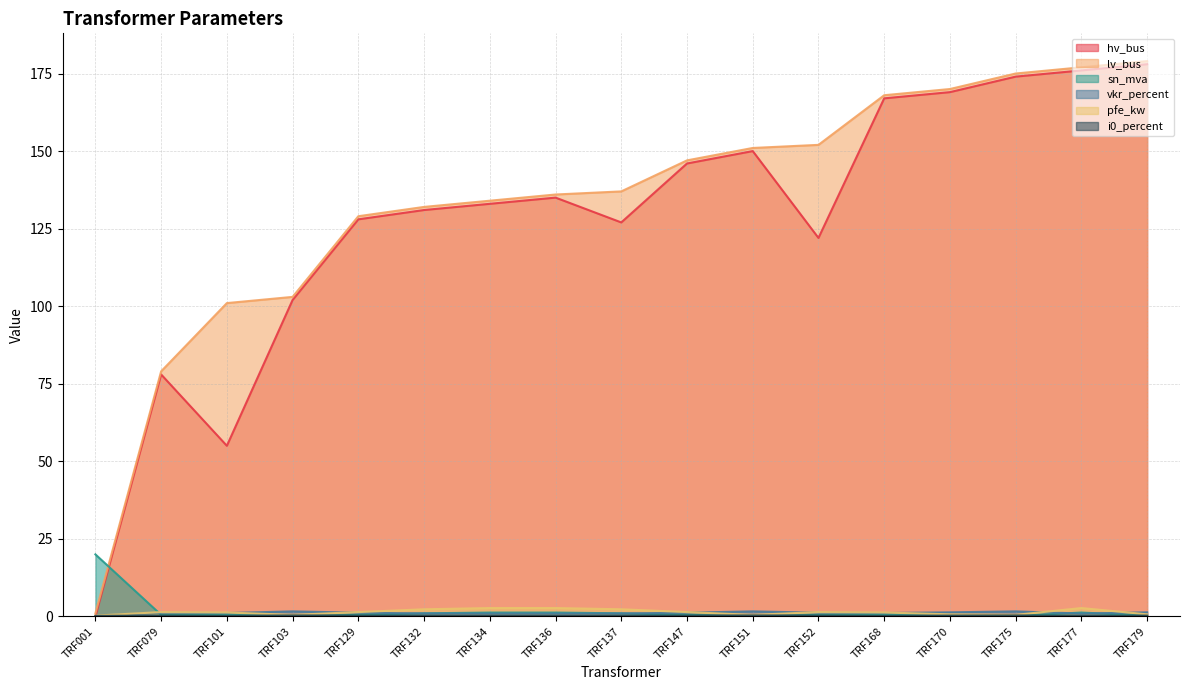

What is the value of the i0_percent point at the 3rd from the left?

0.2